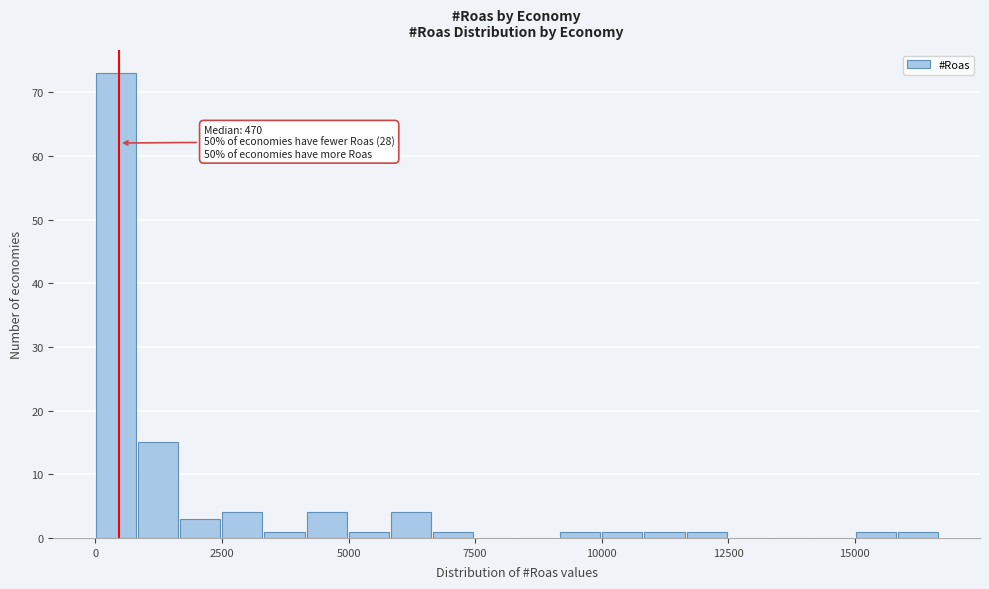

Read against the x-axis, roughly where is the centre of the tallest bar?

500